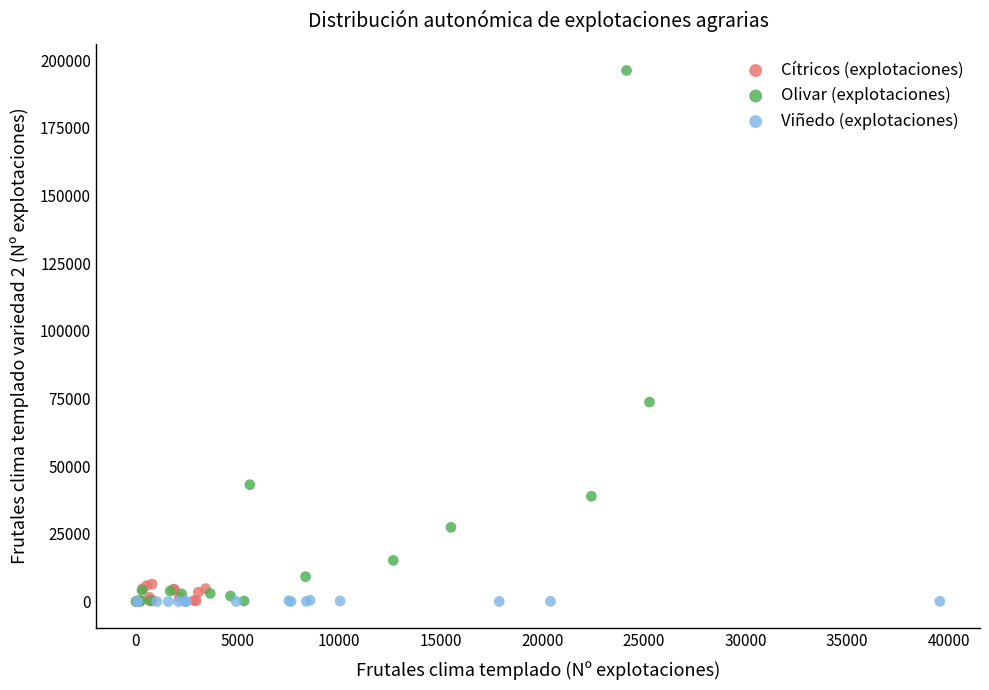

Which series contains the highest Y value?

Olivar (explotaciones)